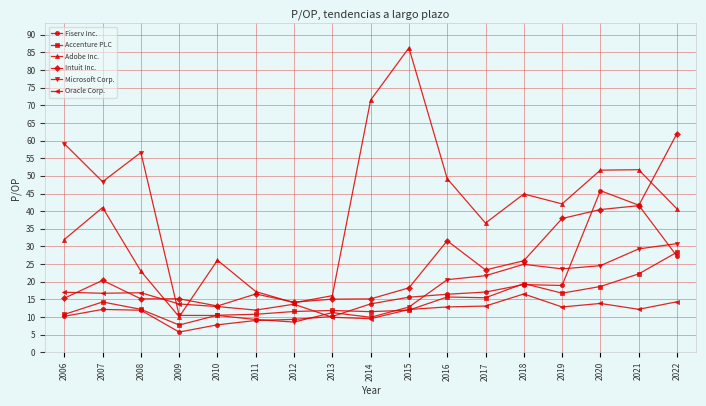

What is the value of the Adobe Inc. point at the 14th from the left?

42.1